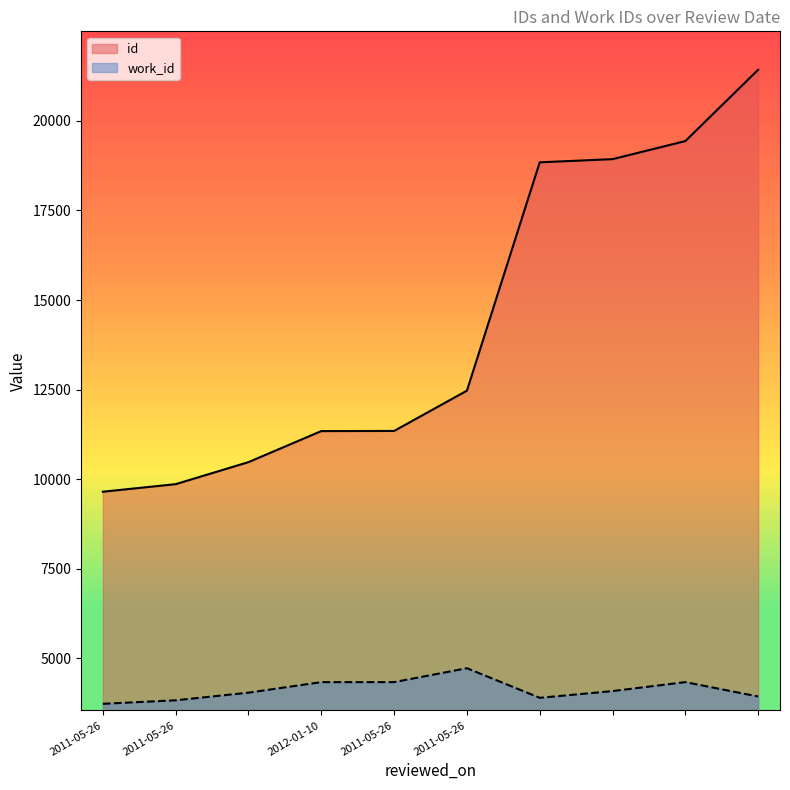

True or false: id and work_id cross at least once.

False